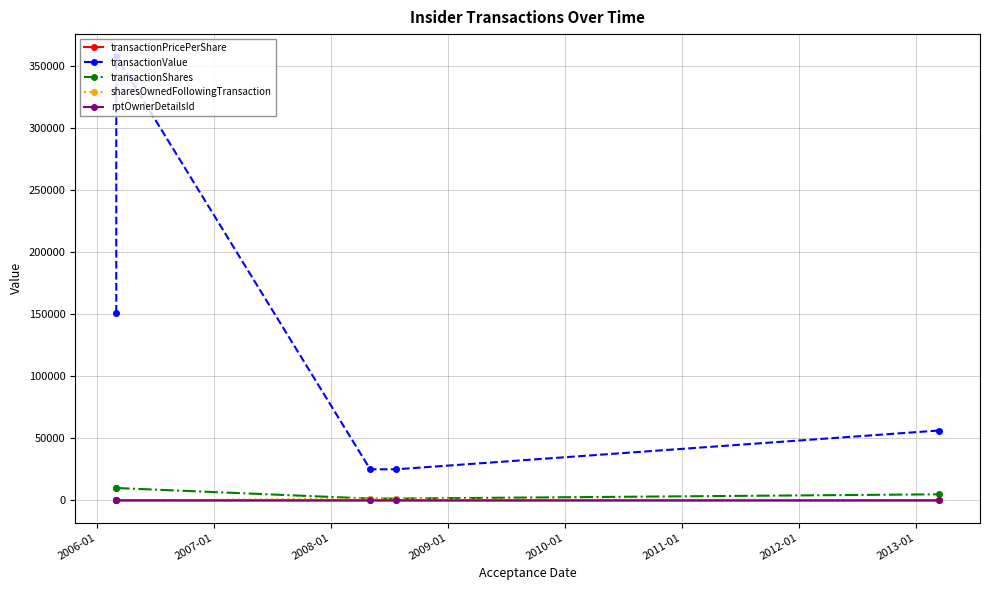

What is the difference between the second highest and minimum values in the transactionPricePerShare series?

5.3